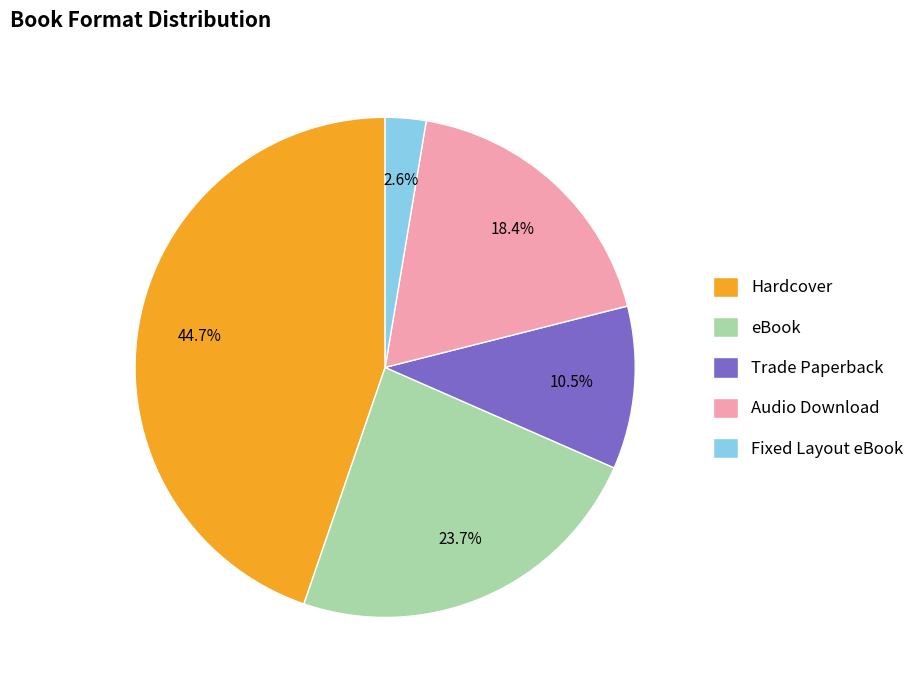

To the nearest percent, what is the difference between the largest and smallest slice percentages?

42%